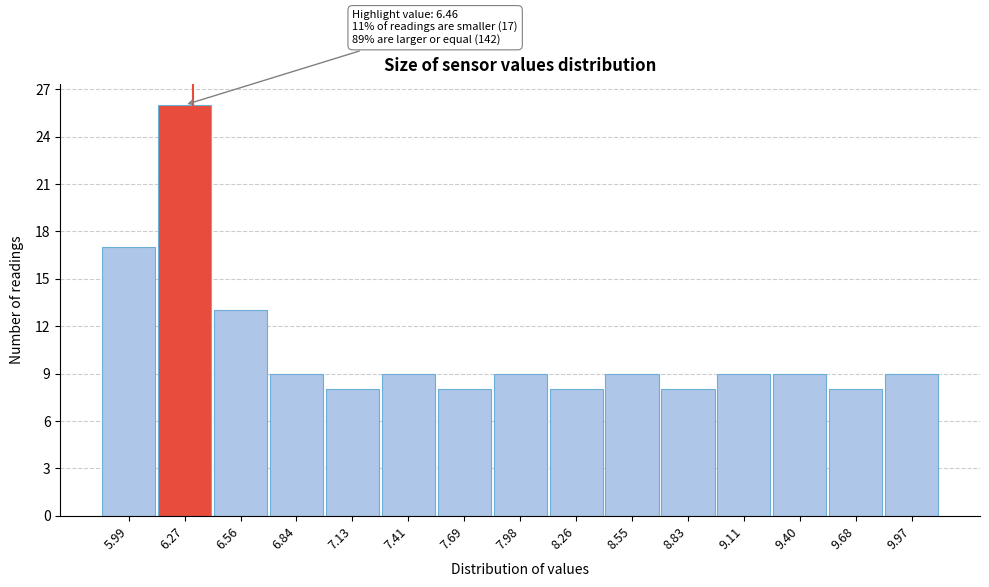

Reading right to left, extract all data points from this chart.

9	8	9	9	8	9	8	9	8	9	8	9	13	26	17